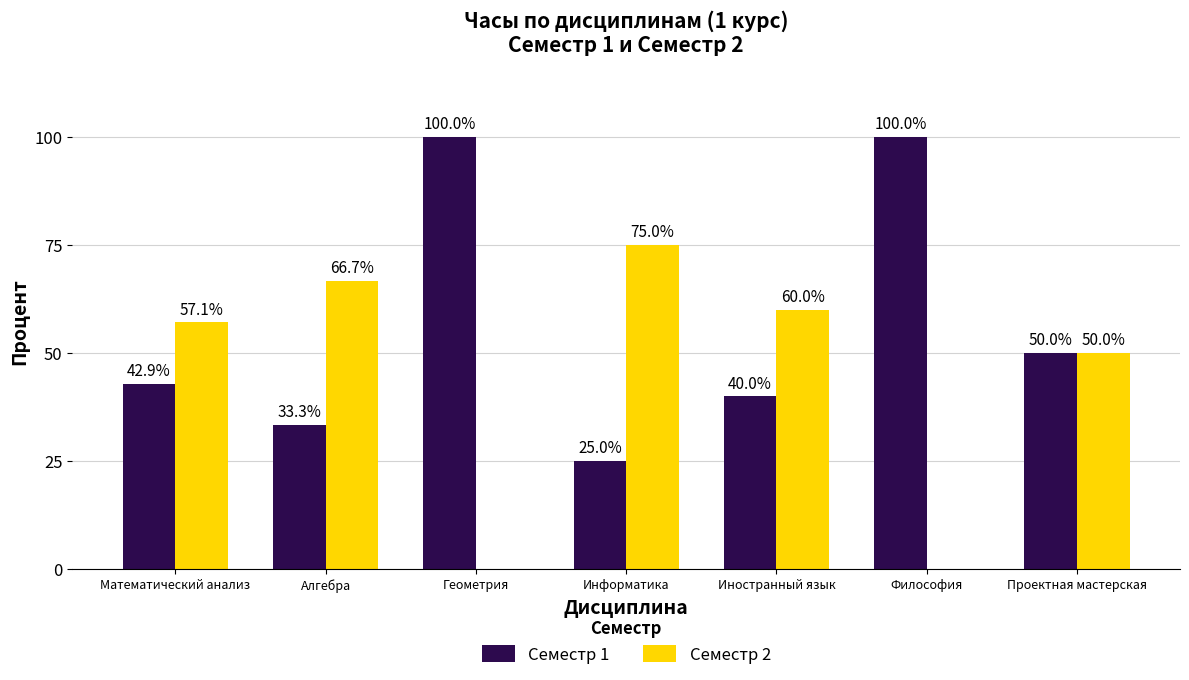

Reading left to right, transcribe all the data shown in this chart.

Семестр 1: 42.9	33.3	100.0	25.0	40.0	100.0	50.0
Семестр 2: 57.1	66.7	0.0	75.0	60.0	0.0	50.0